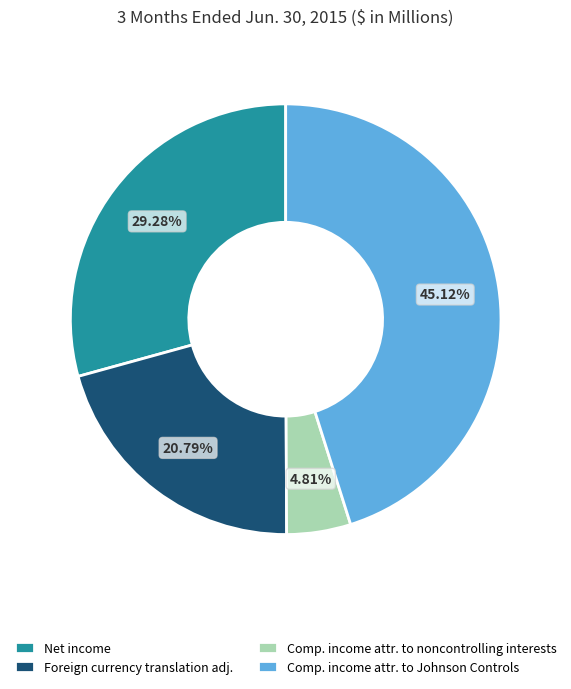

What is the largest slice in the pie chart?

Comp. income attr. to Johnson Controls